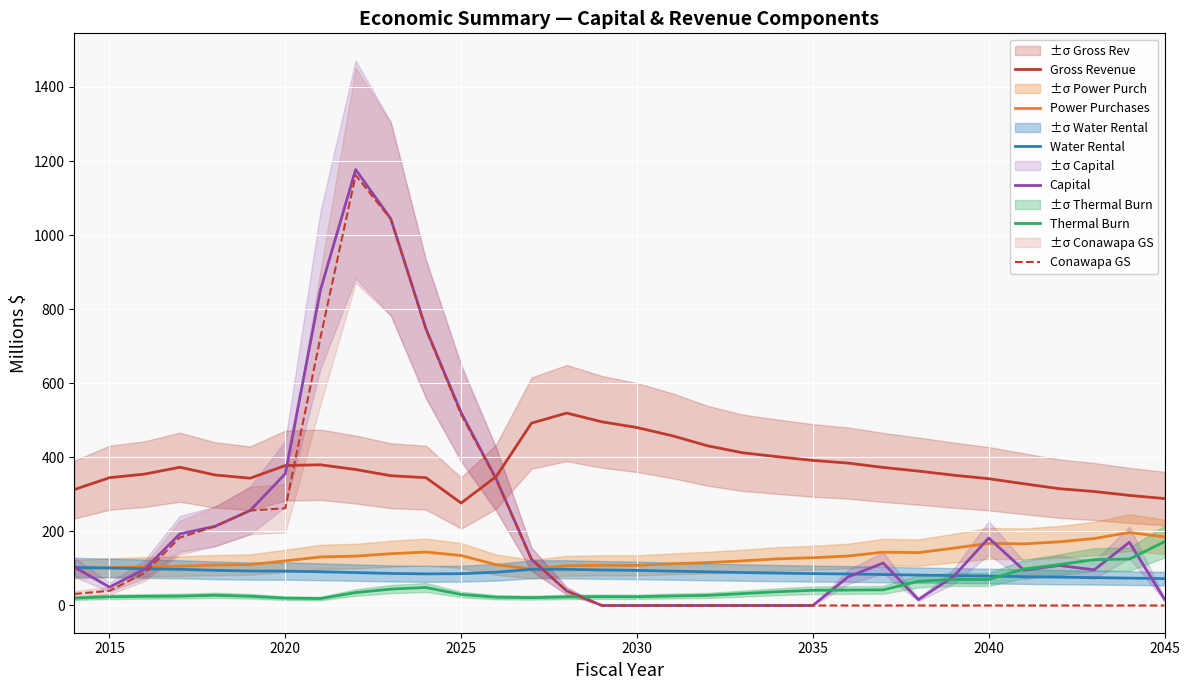

Reading left to right, what are all the values shown in this chart?

Gross Revenue: 313.0	345.0	354.7	373.2	352.4	343.6	377.8	379.9	367.1	350.3	345.1	276.6	348.4	492.3	519.5	495.9	480.4	458.3	431.3	412.4	401.6	391.6	384.5	372.7	362.8	351.8	342.3	328.6	315.4	307.8	297.2	288.7
Power Purchases: 97.9	102.0	104.3	106.2	109.0	110.4	120.3	131.1	133.2	139.7	144.3	134.9	110.1	98.6	107.0	108.4	108.4	112.4	115.8	120.4	126.0	128.8	133.5	143.9	142.7	154.7	167.8	166.3	171.9	180.7	197.2	185.2
Water Rental: 103.0	101.1	99.2	97.7	94.9	92.9	92.8	91.0	88.8	86.5	85.3	85.8	89.8	97.5	97.6	95.9	94.7	92.8	90.9	88.9	87.4	86.1	85.0	83.5	82.0	80.8	79.5	77.8	76.5	75.2	73.9	72.6
Capital: 103.9	49.6	97.7	193.2	213.6	256.4	355.5	852.0	1176.9	1044.1	746.9	520.6	340.9	124.8	39.4	0.0	0.0	0.0	0.0	0.0	0.0	0.0	77.1	114.7	16.0	78.3	182.1	95.3	108.0	96.3	170.6	16.6
Thermal Burn: 19.8	23.5	24.6	25.3	27.6	25.0	19.8	18.8	35.0	44.2	48.6	29.7	22.3	21.1	23.2	23.8	23.6	25.7	27.2	32.1	37.1	41.1	41.6	42.3	65.1	70.5	70.1	98.4	110.3	123.8	125.3	172.2
Conawapa GS: 31.1	39.7	87.8	183.3	213.3	256.4	262.5	723.6	1161.7	1043.0	744.8	515.8	338.8	124.8	39.4	0.0	0.0	0.0	0.0	0.0	0.0	0.0	0.0	0.0	0.0	0.0	0.0	0.0	0.0	0.0	0.0	0.0